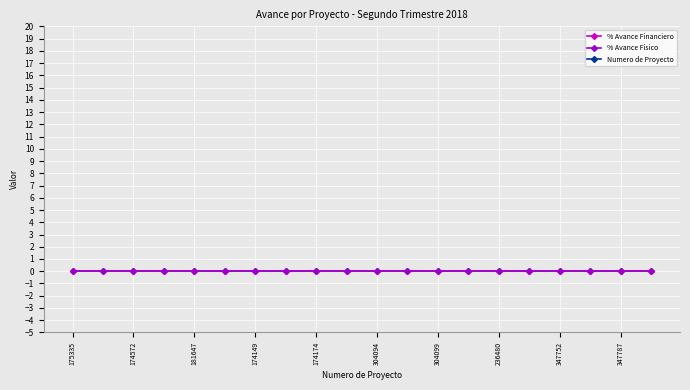

Where is the first local maximum for Numero de Proyecto?

174572